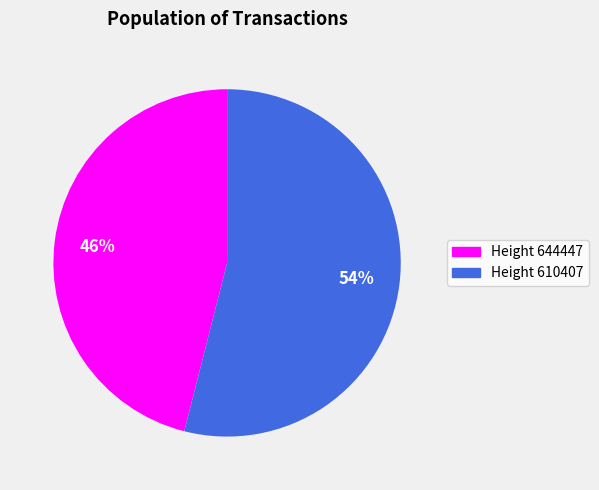

To the nearest percent, what is the average slice percentage?

50%